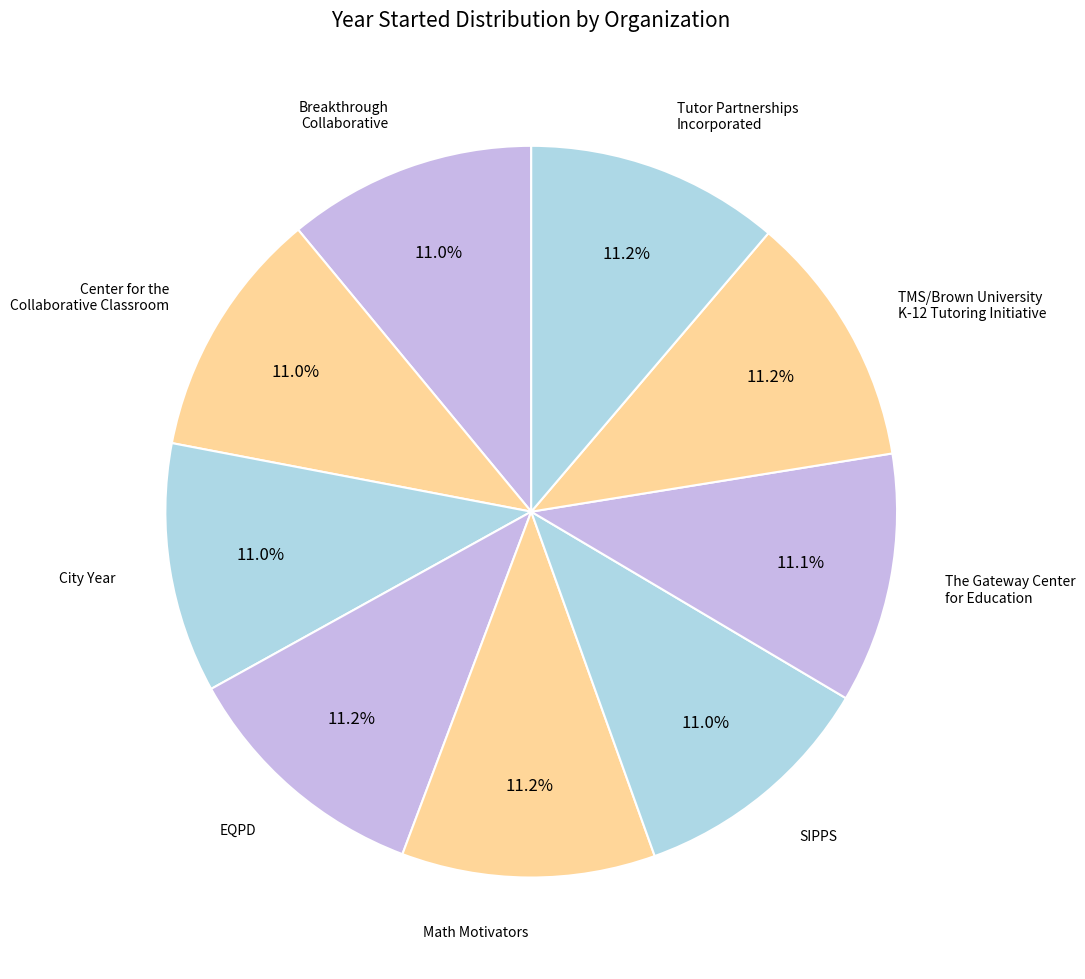

Is there any slice that represents more than half of the pie?

No